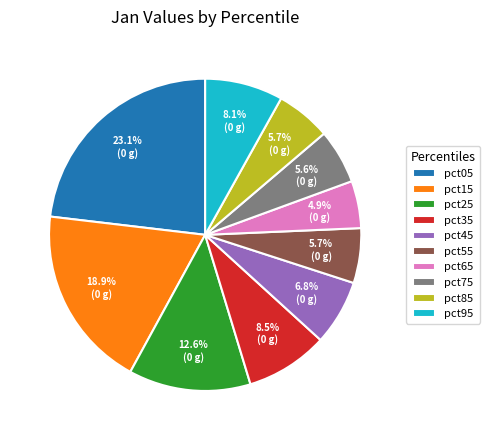

What is the largest slice in the pie chart?

pct05